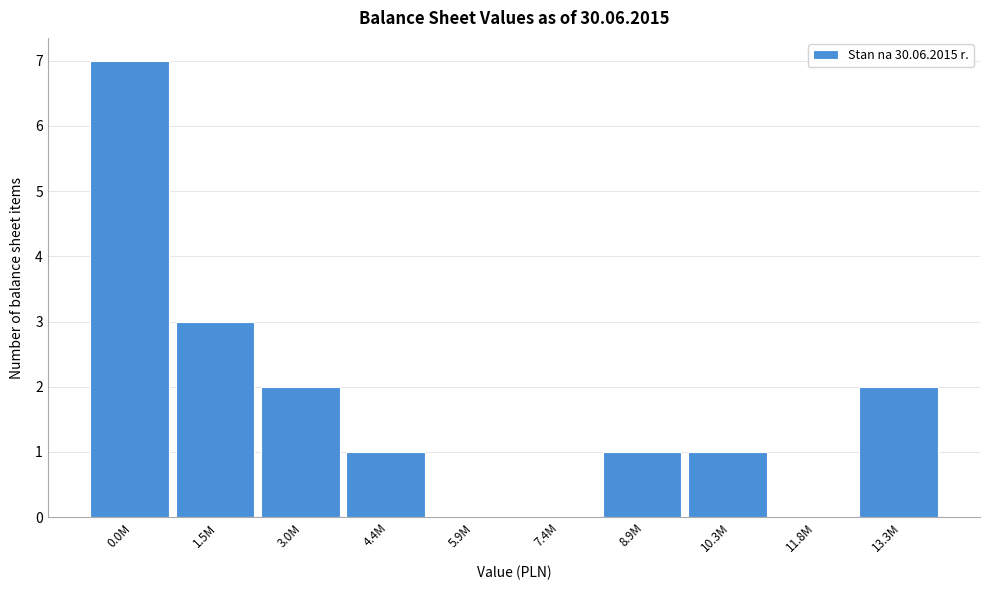

Reading left to right, what are all the values shown in this chart?

0.0M=7	1.5M=3	3.0M=2	4.4M=1	5.9M=0	7.4M=0	8.9M=1	10.3M=1	11.8M=0	13.3M=2